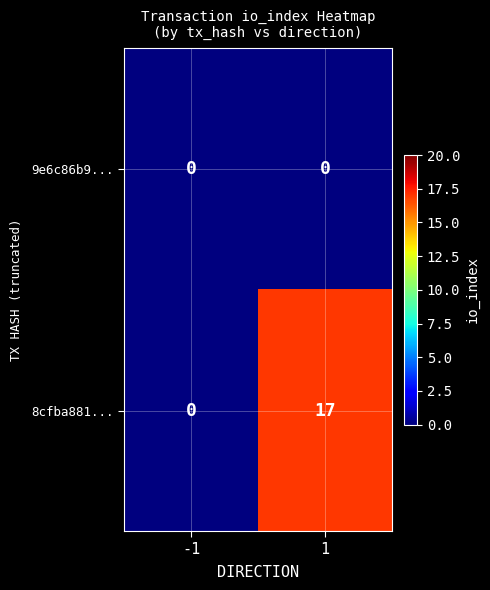

Which series has the widest spread of values?

8cfba881...